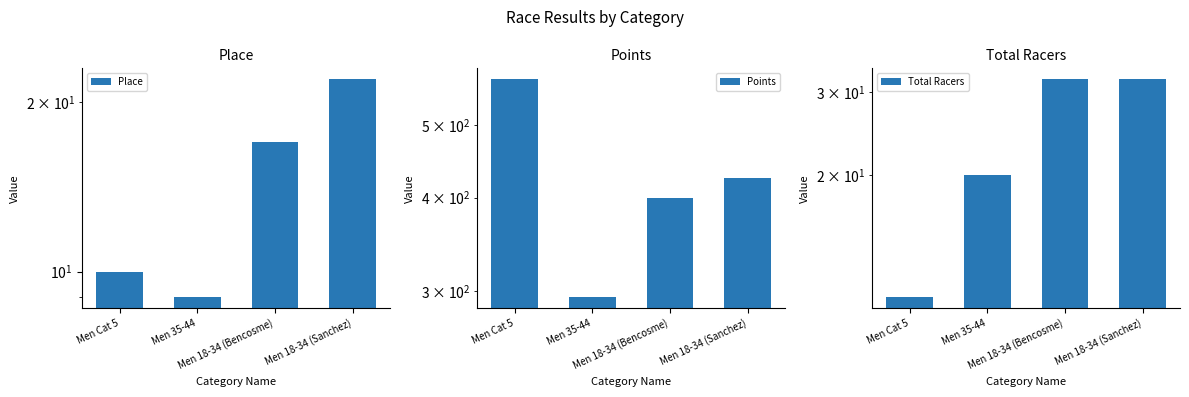

What is the maximum value shown in the chart?

575.5